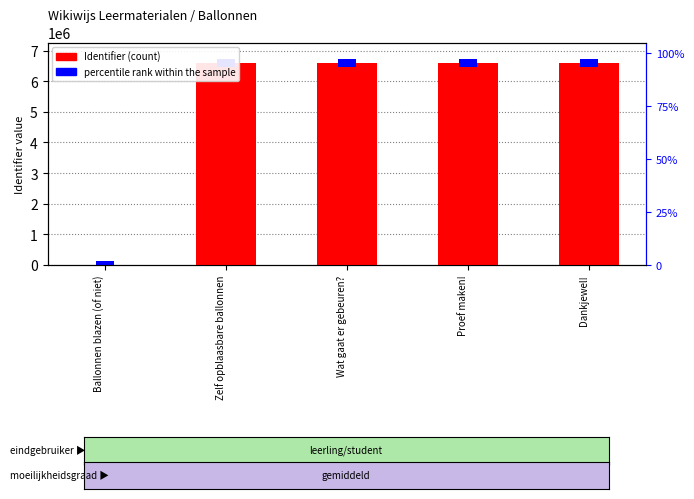

Which category has the highest value in the Identifier (count) series?

Dankjewel!